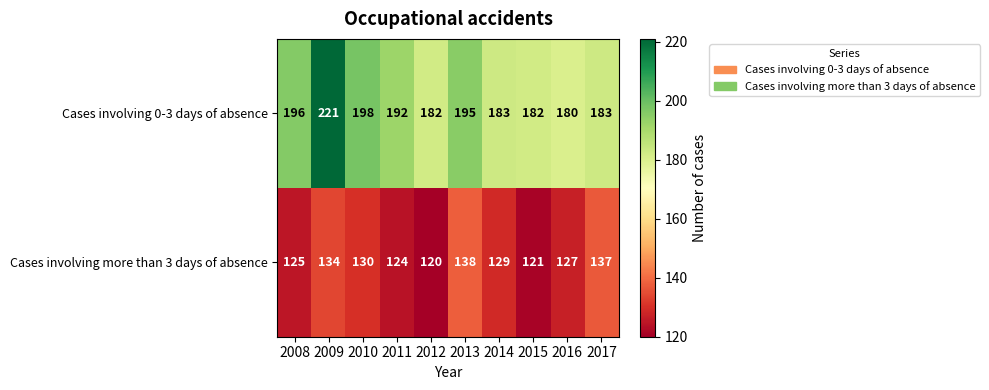

What is the difference between the maximum and minimum values in the Cases involving more than 3 days of absence series?

18